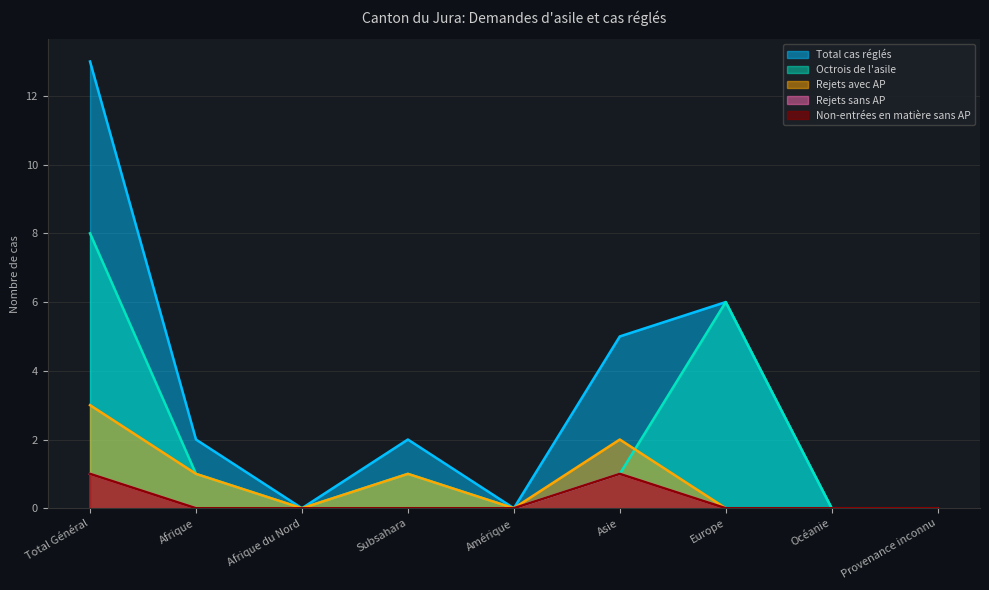

What is the label of the 3rd point from the left?

Afrique du Nord